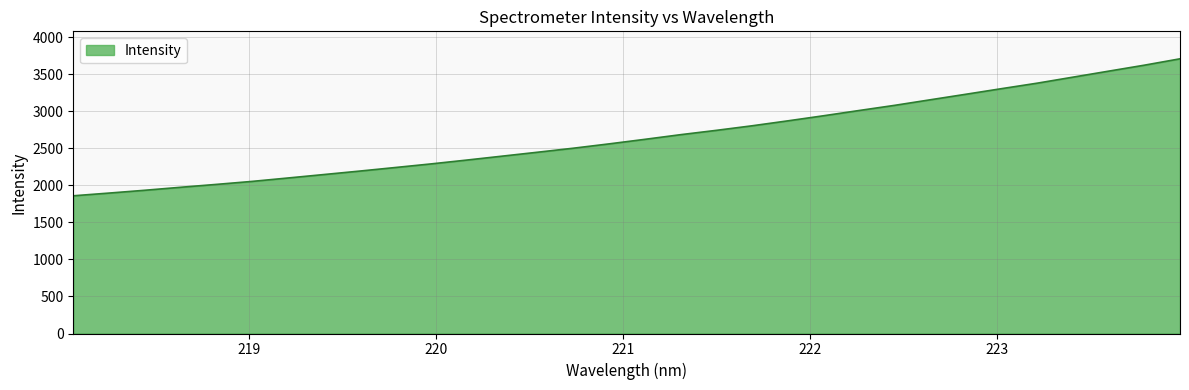

What is the difference between the maximum and minimum values?

1848.2